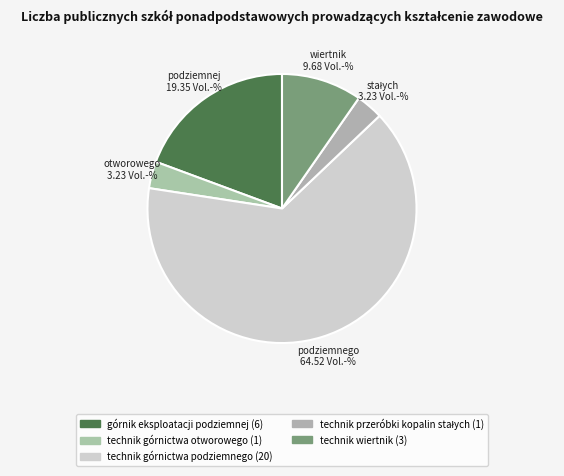

How many segments does this pie chart have?

5